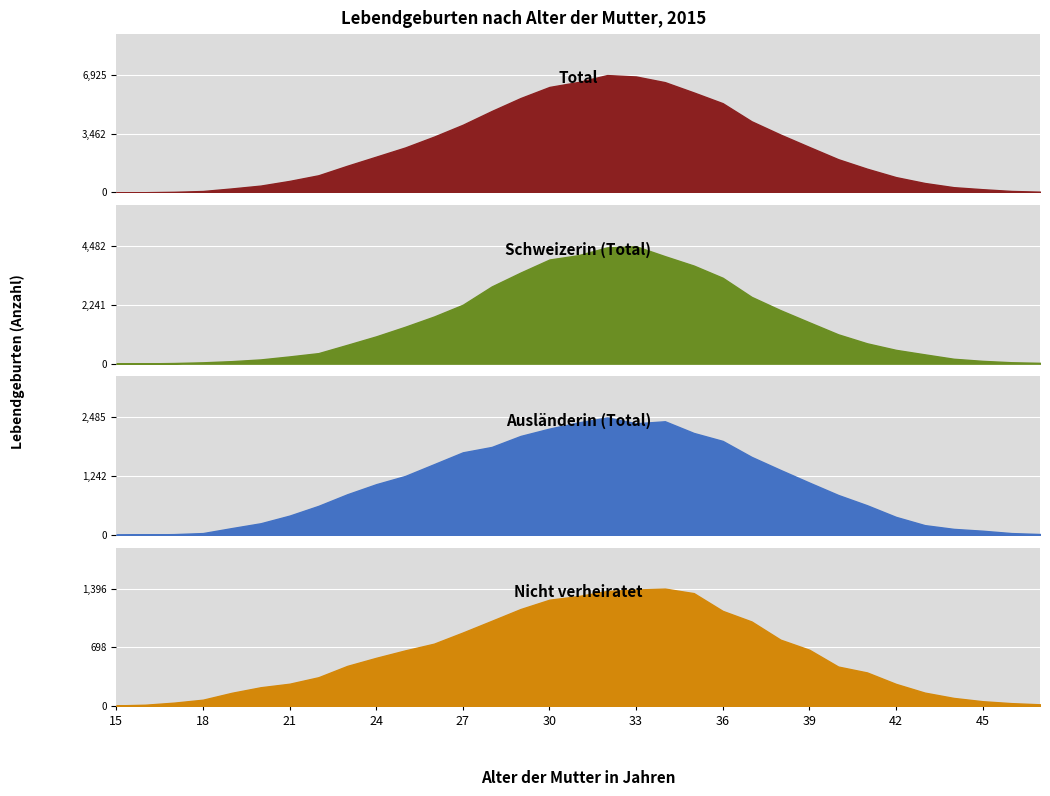

Read the Total value at 32, to the nearest 100.

6900